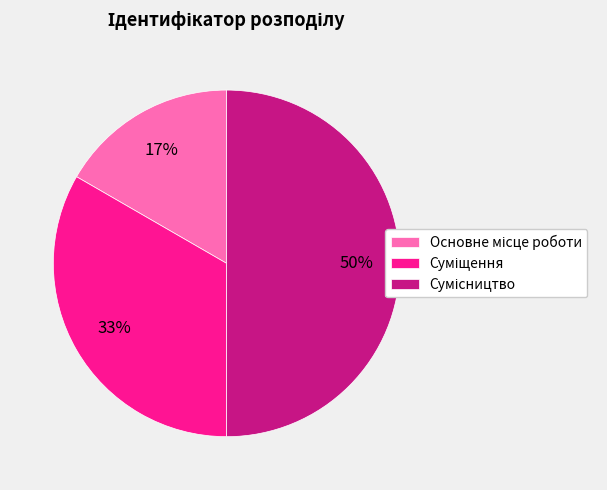

To the nearest percent, what is the difference between the largest and smallest slice percentages?

33%